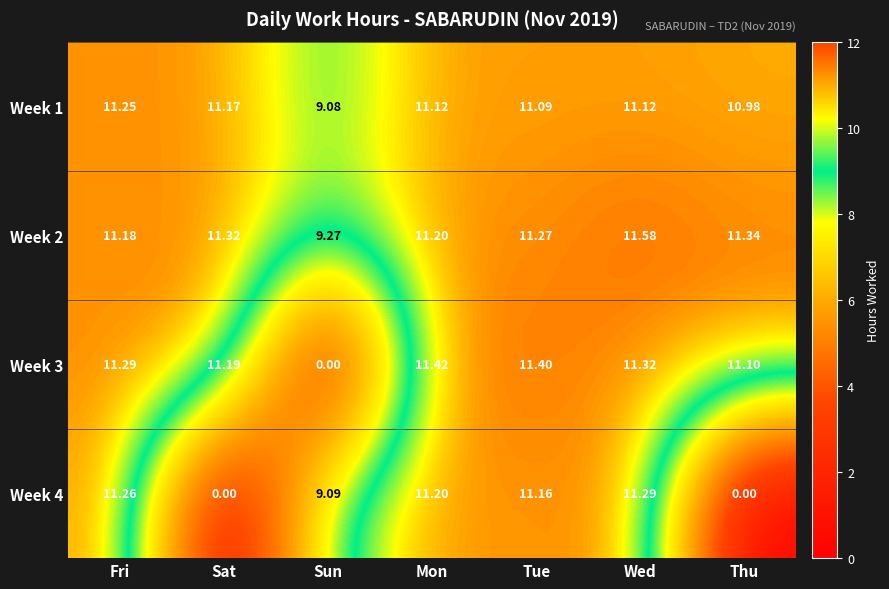

Count the number of data series in this chart.

4